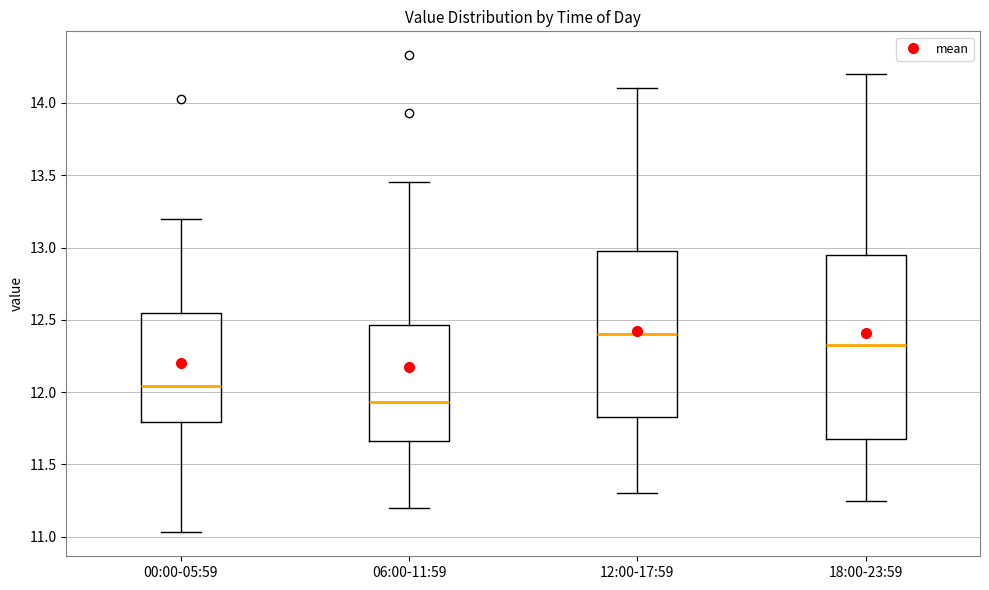

Reading left to right, transcribe this box plot: for each box, give where its median line is, the range the box spans, and where its two whiskers end, as read against the y-axis. The values are not printed on the chart, so give them approximately, as read against the axis.

00:00-05:59: median 12.05, box 11.80 to 12.55, whiskers 11.05 to 13.20
06:00-11:59: median 11.95, box 11.65 to 12.45, whiskers 11.20 to 13.45
12:00-17:59: median 12.40, box 11.85 to 13.00, whiskers 11.30 to 14.10
18:00-23:59: median 12.35, box 11.70 to 12.95, whiskers 11.25 to 14.20